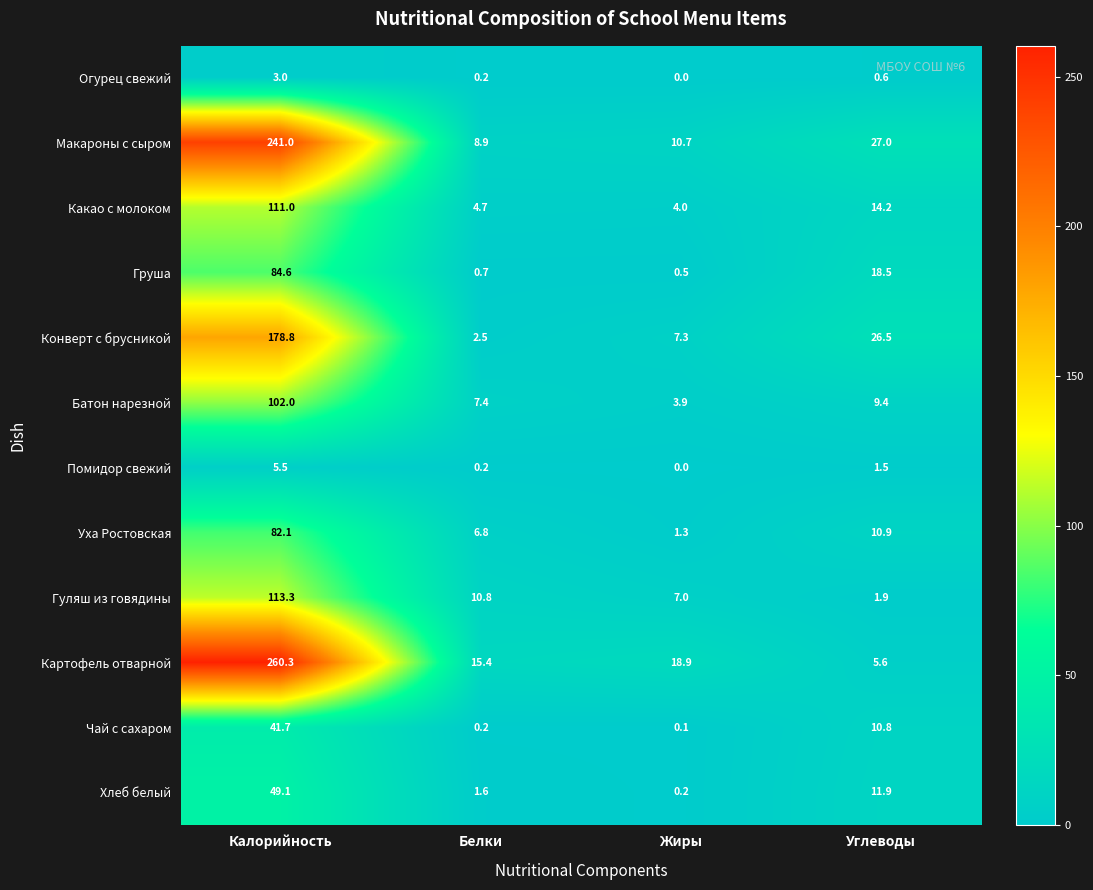

What is the average value of the Какао с молоком series?

33.5